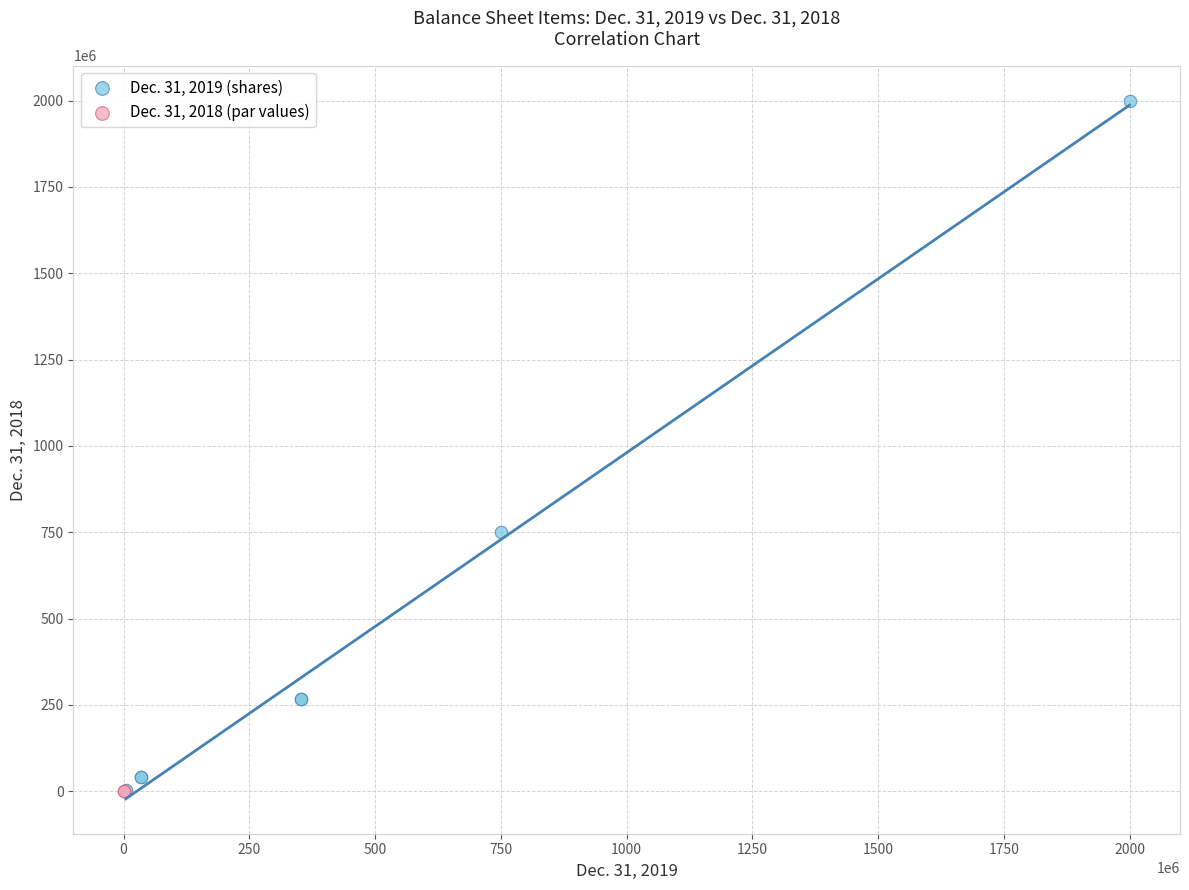

What are all the series names shown in the legend?

Dec. 31, 2019 (shares), Dec. 31, 2018 (par values)